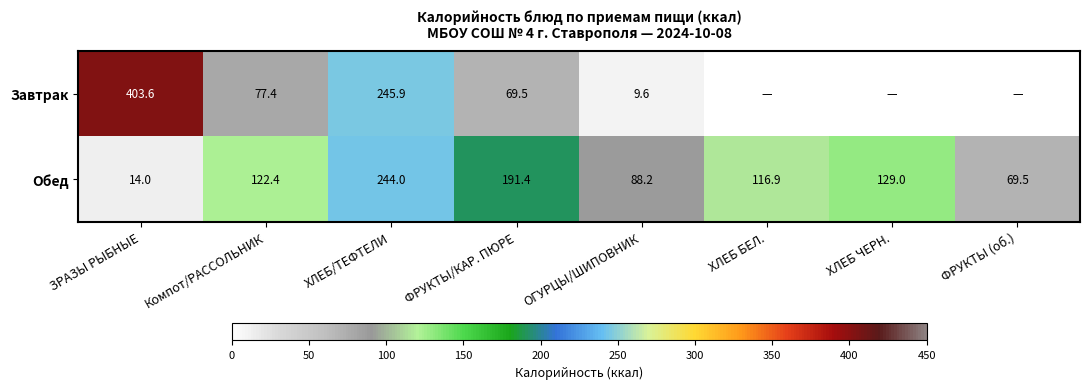

At which label does Обед reach its minimum?

ЗРАЗЫ РЫБНЫЕ